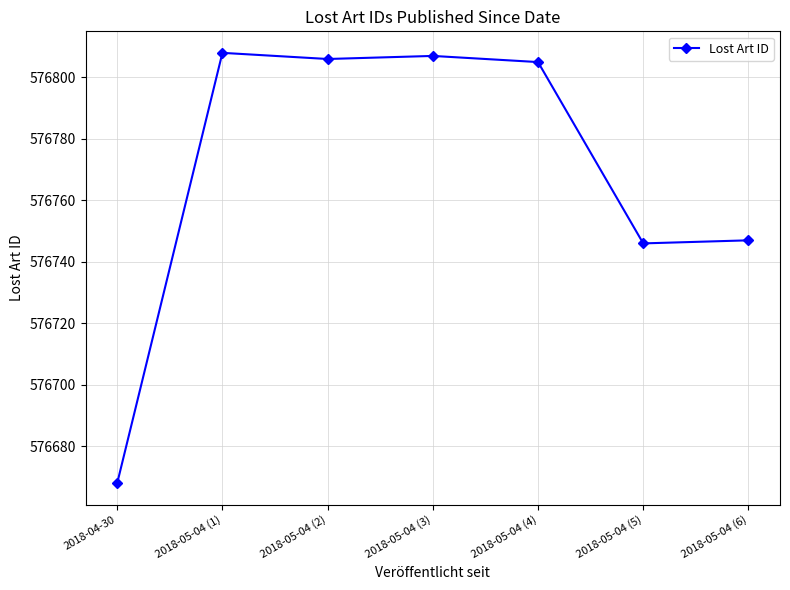

Is it true that the value at 2018-05-04 (4) is 576805?

True